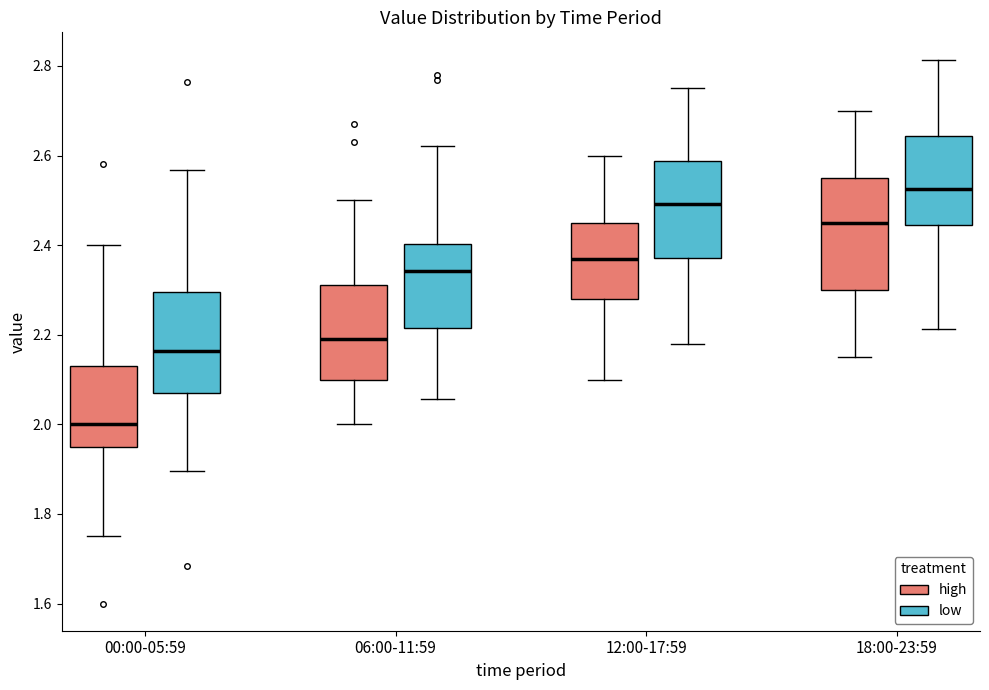

Where is the upper edge of the box for 18:00-23:59 (low) on the y-axis? The values are not printed on the chart, so give them approximately, as read against the axis.

2.64